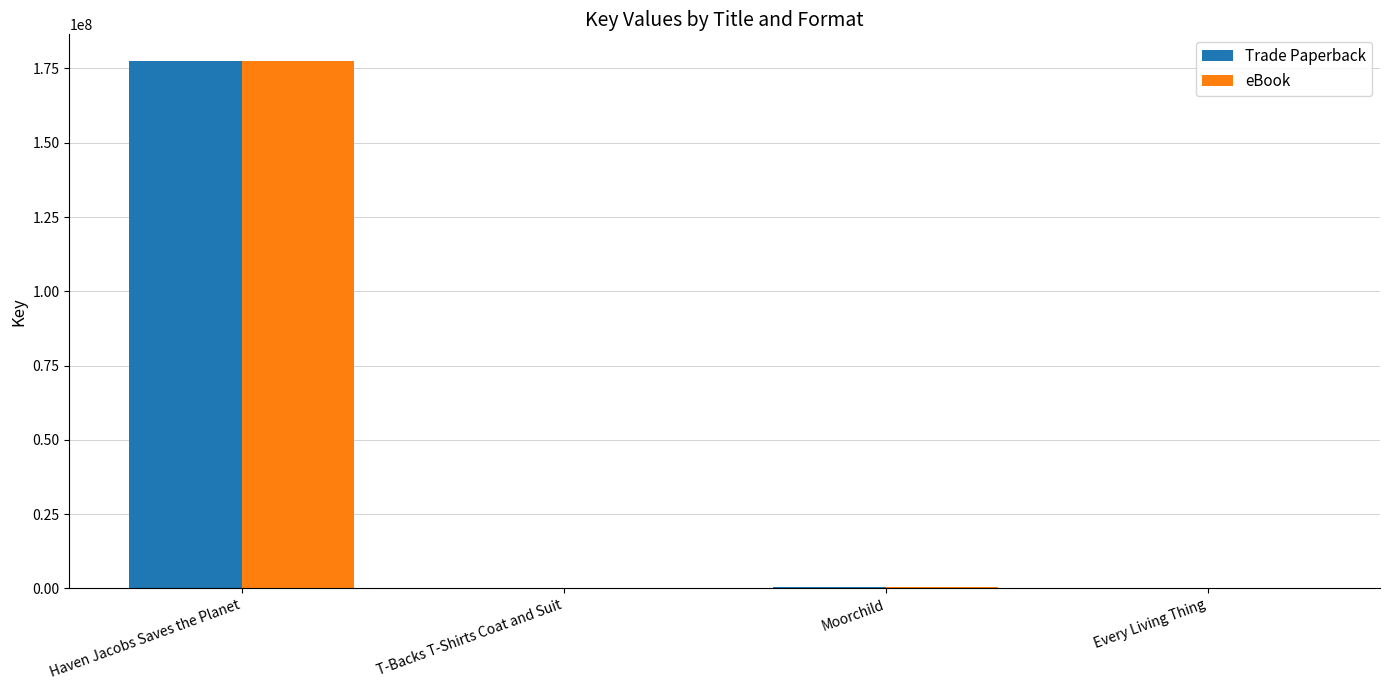

Is it true that Trade Paperback equals 262012169 at Haven Jacobs Saves the Planet?

False